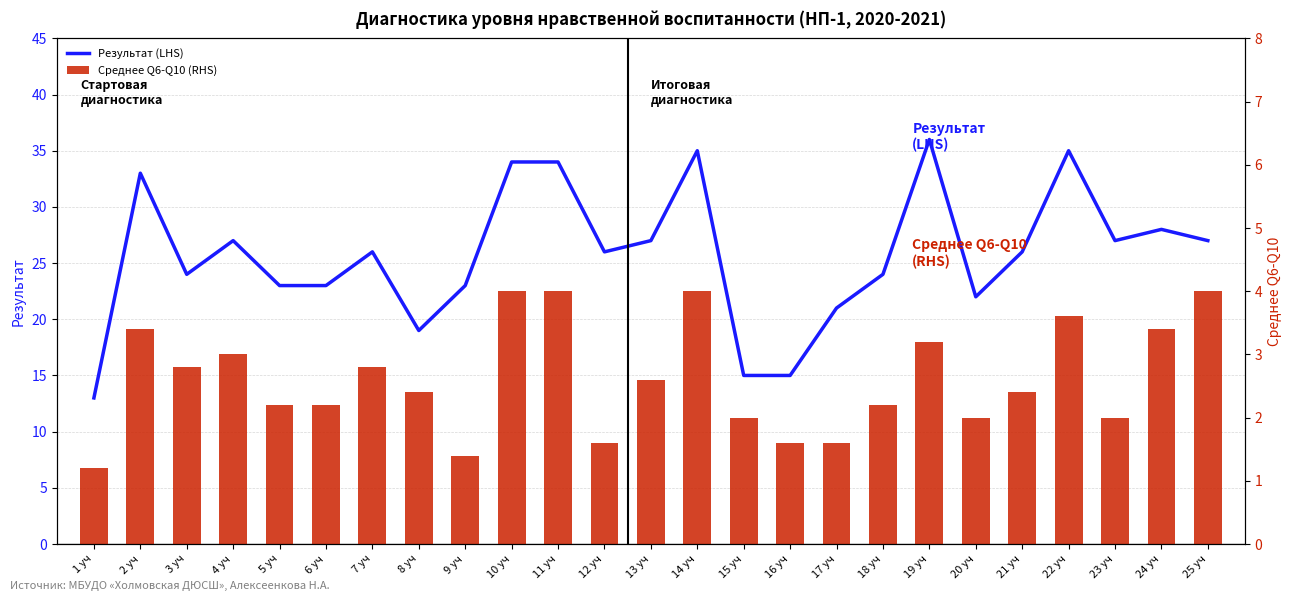

Between 13 уч and 16 уч, which is larger?

13 уч